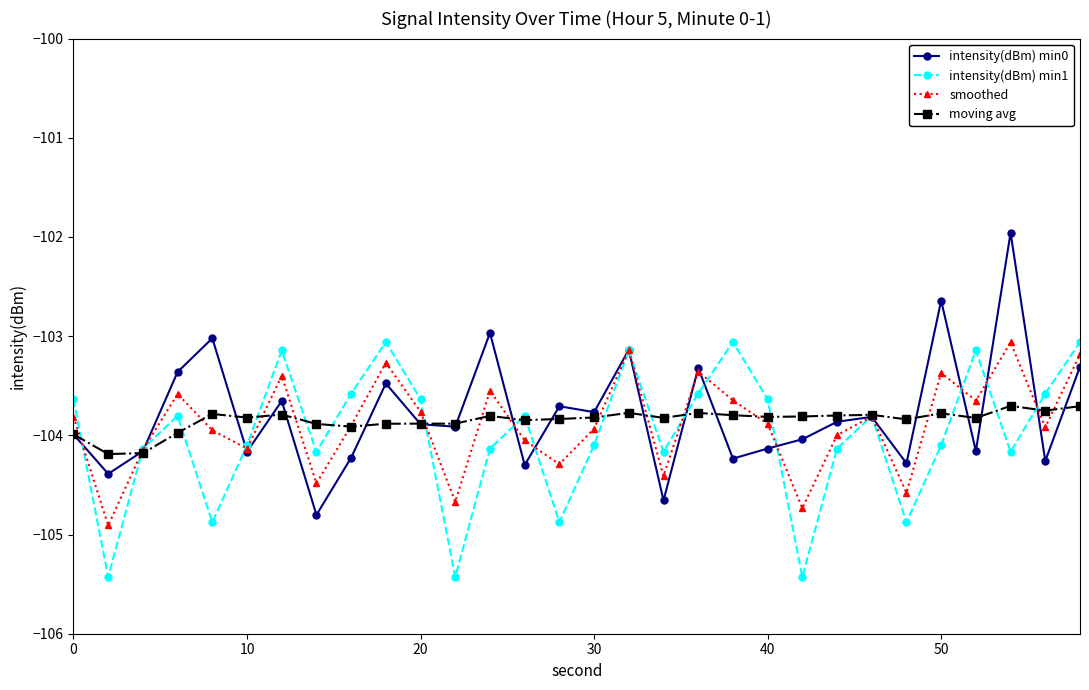

Rank the series by their average value, from highest to lowest.

intensity(dBm) min0, moving avg, smoothed, intensity(dBm) min1